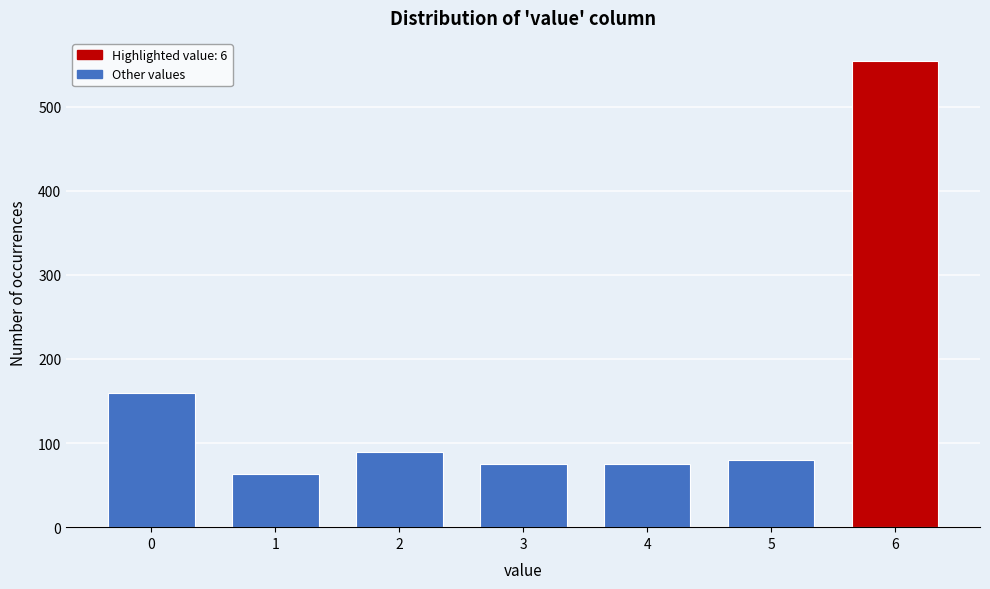

Reading right to left, list all the values displayed in this chart.

6=554	5=80	4=75	3=75	2=89	1=63	0=159